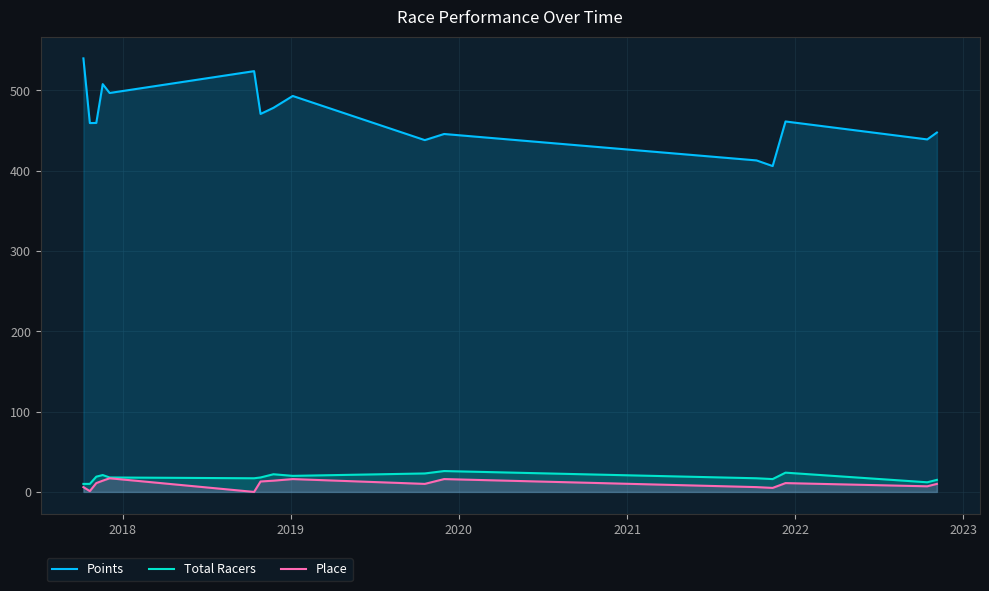

True or false: Points and Place intersect in this chart.

False